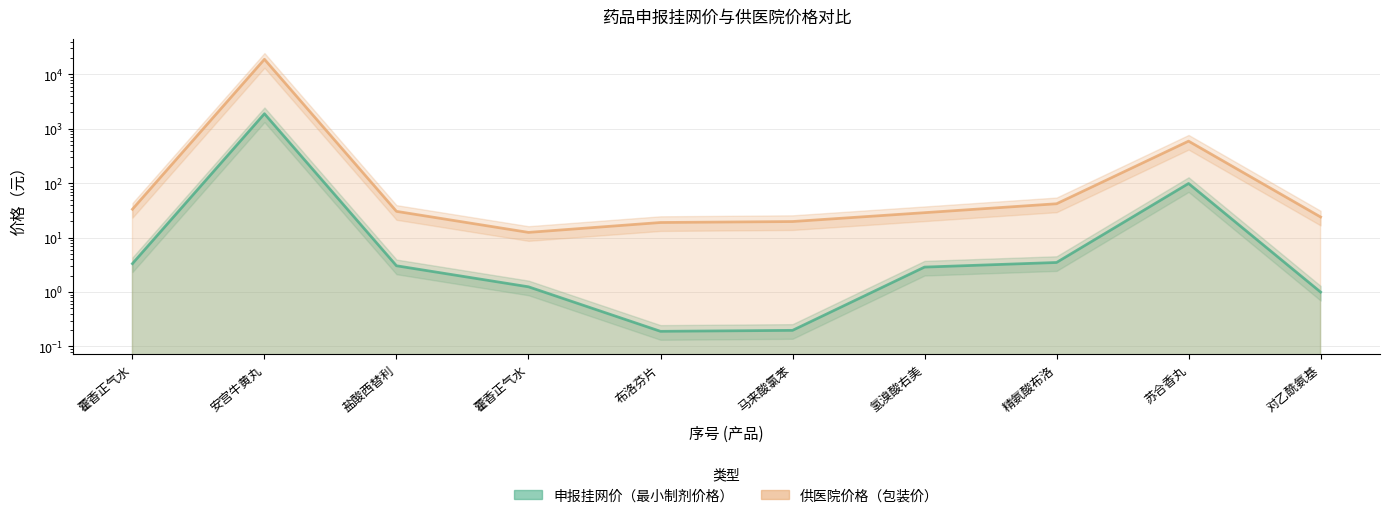

Between 马来酸氯苯 and 对乙酰氨基, which is larger?

对乙酰氨基